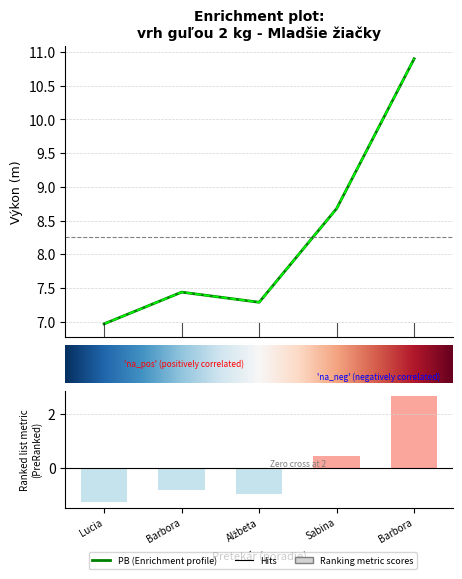

What is the average value of the PB series?

8.3